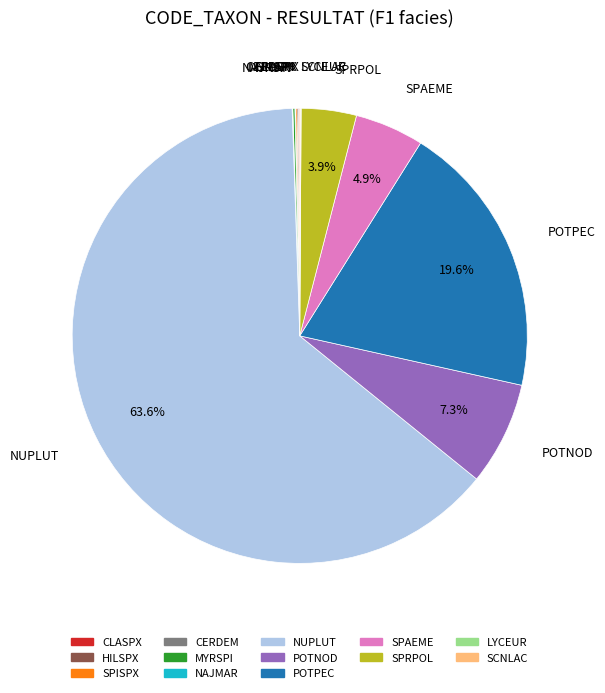

Does any single category account for the majority?

Yes